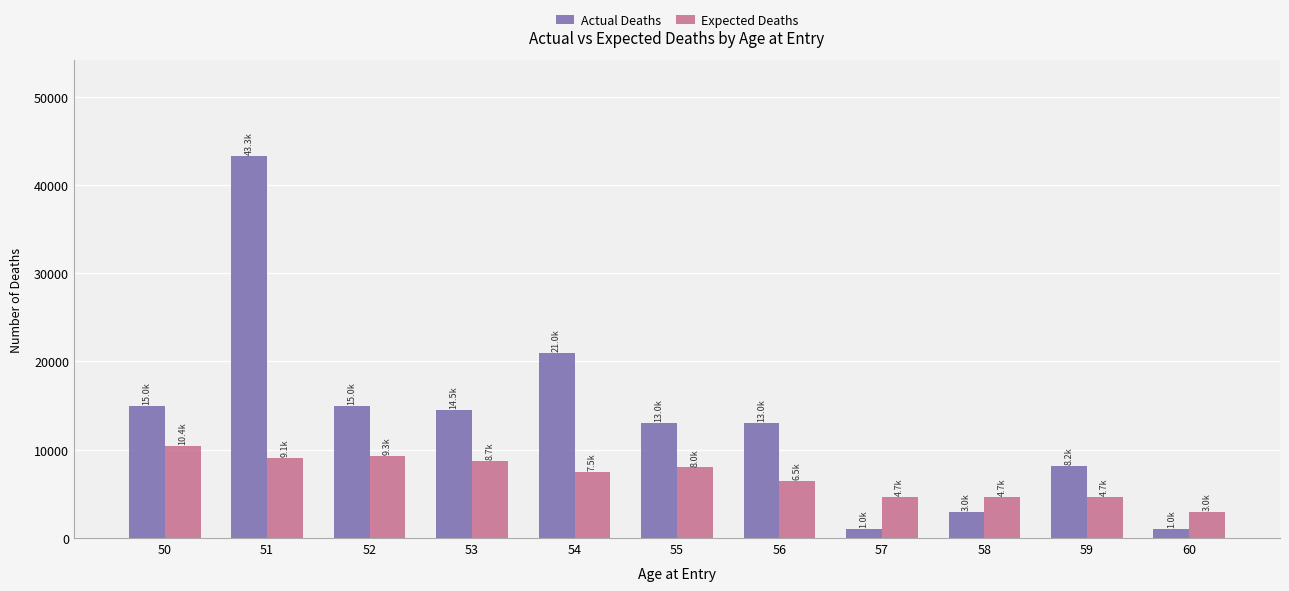

At which category does the chart reach its peak across all series?

51